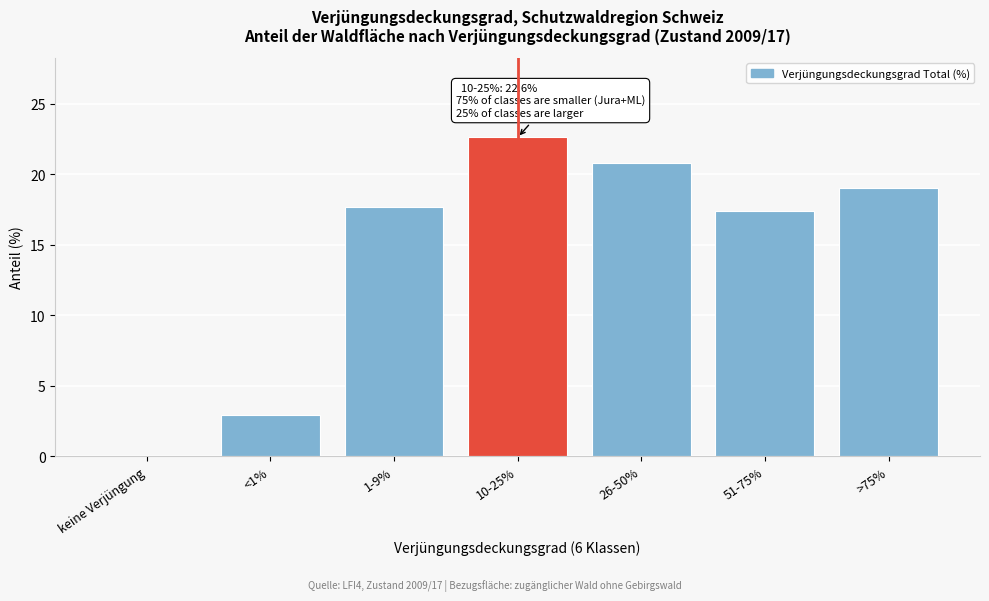

Reading right to left, transcribe all the data shown in this chart.

>75%=19.0	51-75%=17.4	26-50%=20.8	10-25%=22.6	1-9%=17.7	<1%=2.9	keine Verjüngung=0.0